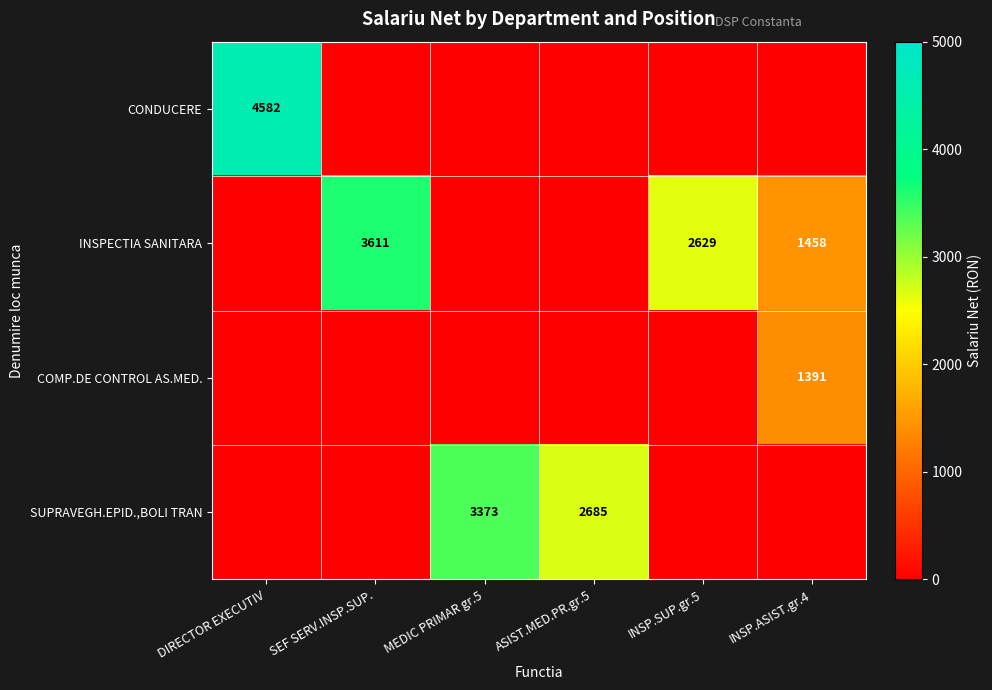

Which category has the highest value across all series?

DIRECTOR EXECUTIV